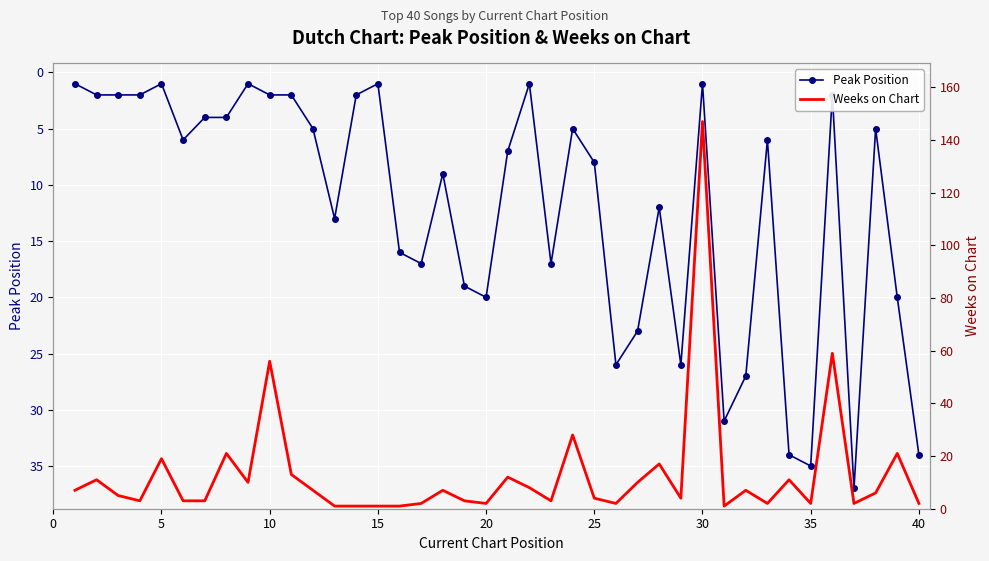

What is the maximum value for Peak Position?

37